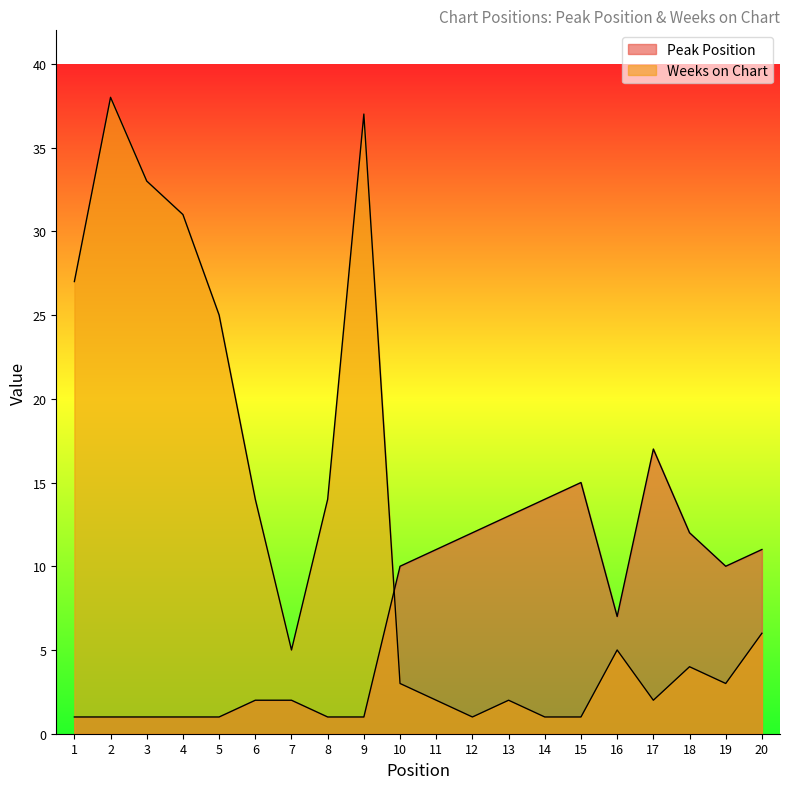

List the series in order of their overall mean, lowest first.

Peak Position, Weeks on Chart